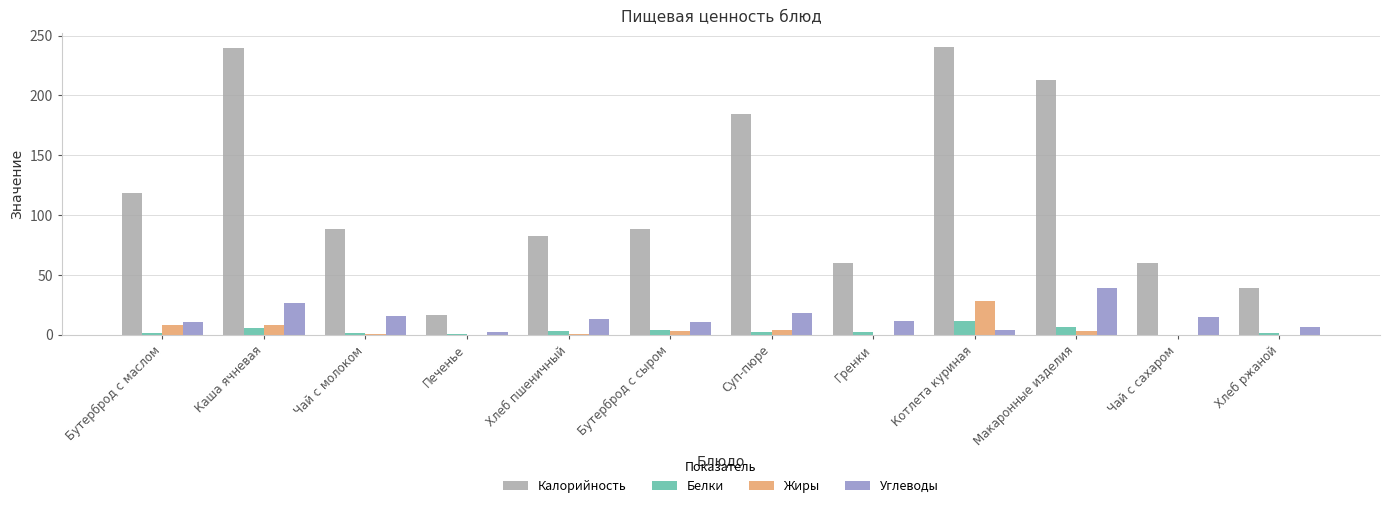

What is the sum of all Жиры values?

56.0